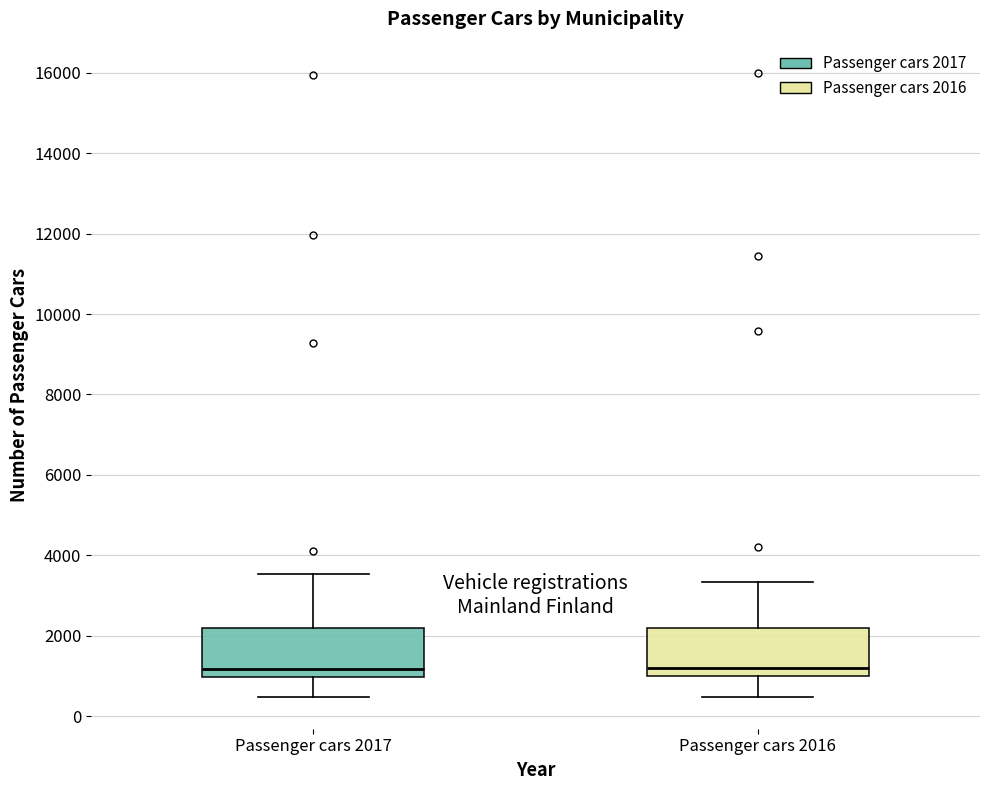

Reading left to right, transcribe this box plot: for each box, give where its median line is, the range the box spans, and where its two whiskers end, as read against the y-axis. The values are not printed on the chart, so give them approximately, as read against the axis.

Passenger cars 2017: median 1200, box 1000 to 2200, whiskers 400 to 3600
Passenger cars 2016: median 1200, box 1000 to 2200, whiskers 400 to 3400